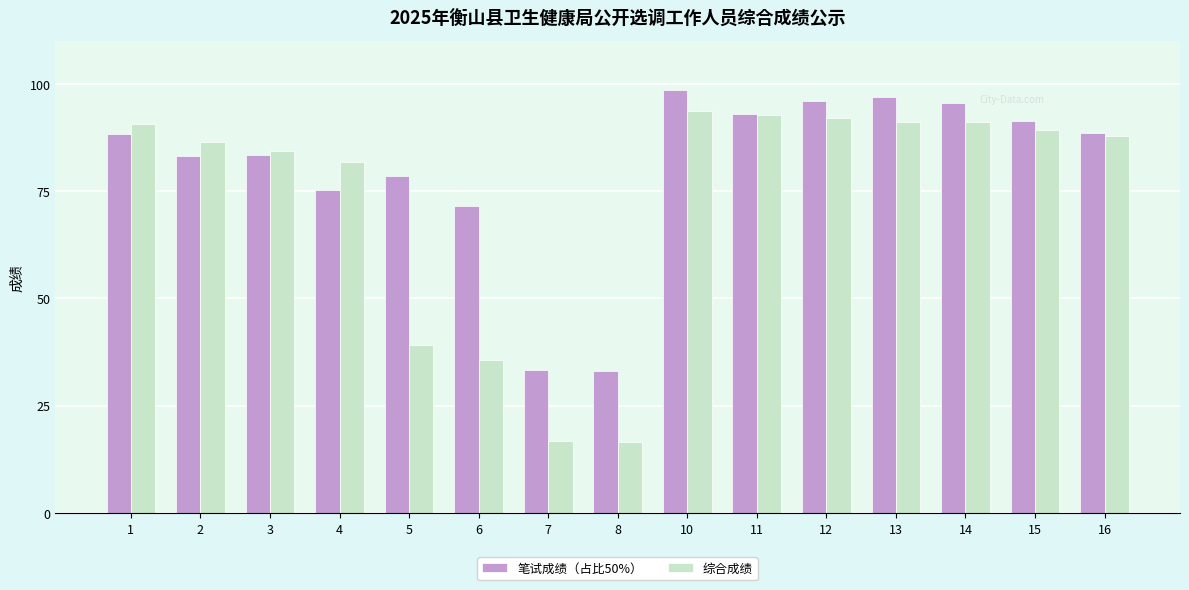

Rank the series by their average value, from lowest to highest.

综合成绩, 笔试成绩（占比50%）